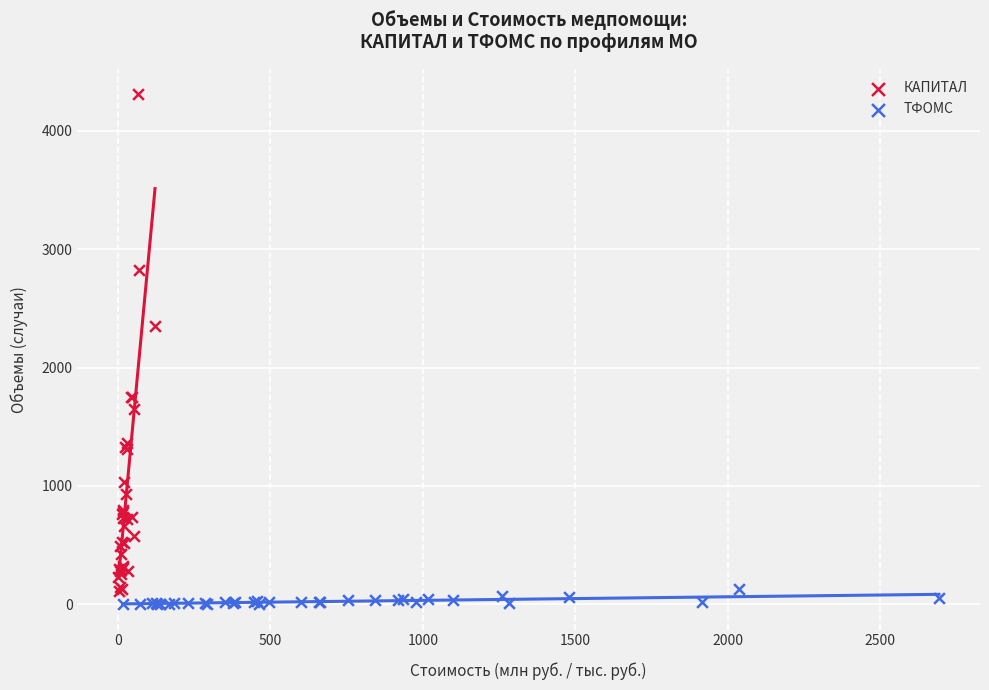

Which series reaches the maximum Y coordinate?

КАПИТАЛ